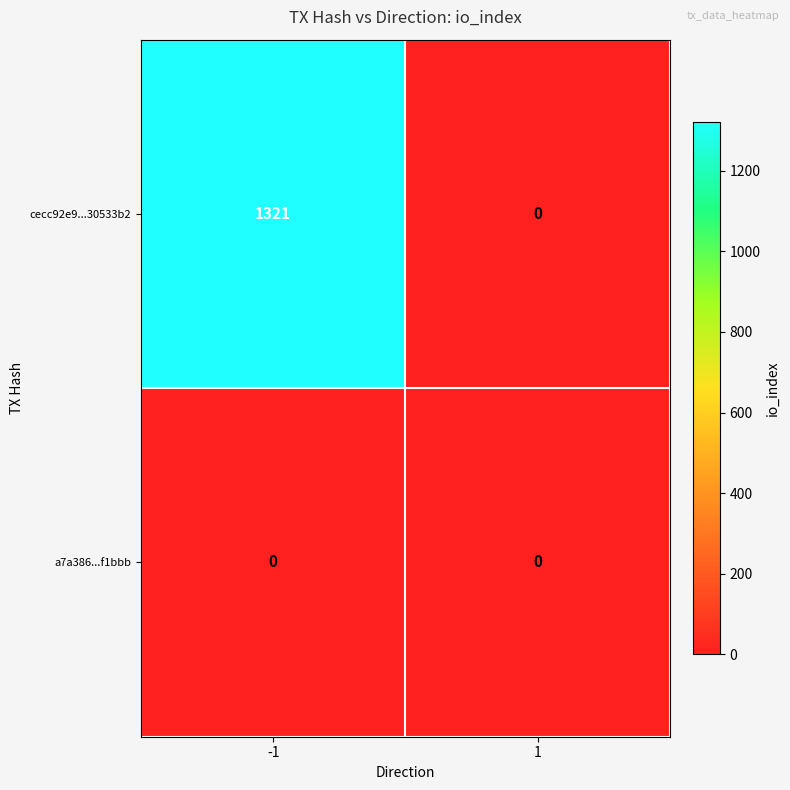

How many series are shown in this chart?

2